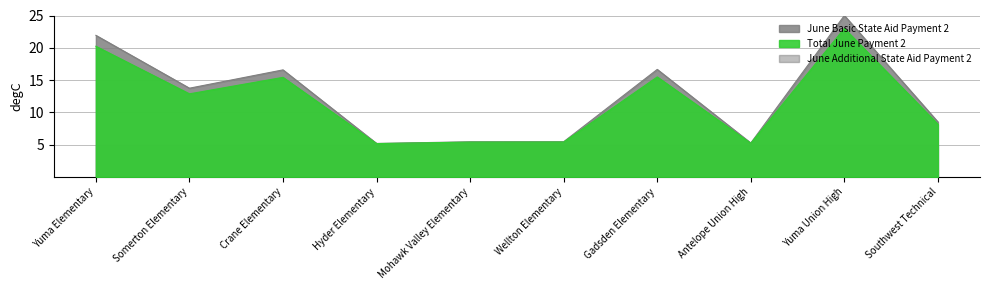

Count the number of categories in the chart.

10